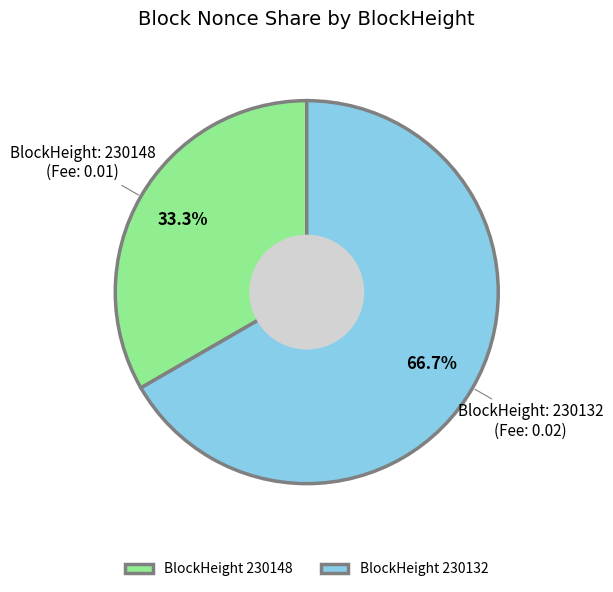

How many segments does this pie chart have?

2